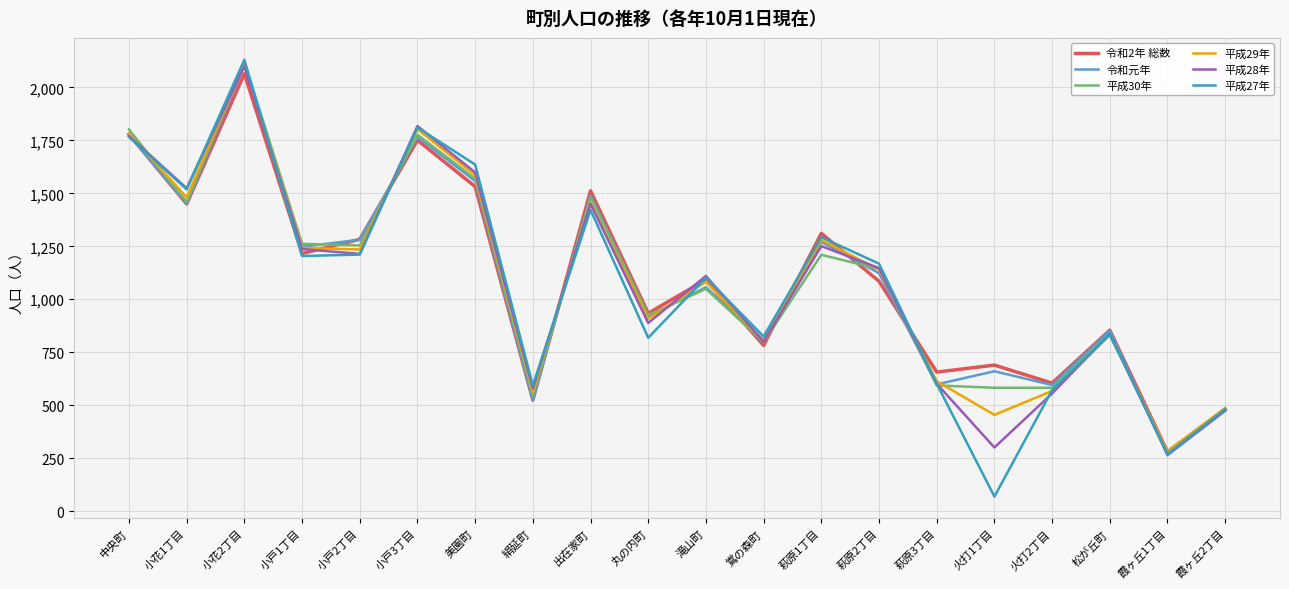

What is the difference between the maximum and minimum values in the 令和元年 series?

1841